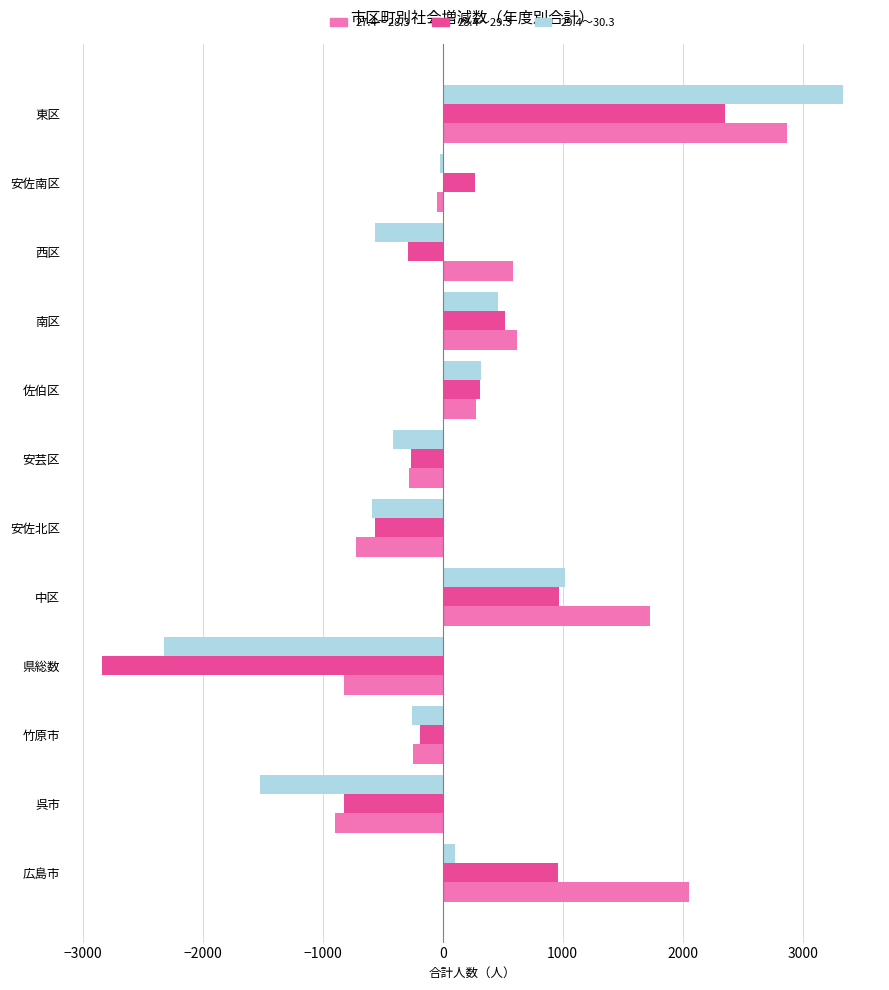

What are all the series names shown in the legend?

27.4～28.3, 28.4～29.3, 29.4～30.3